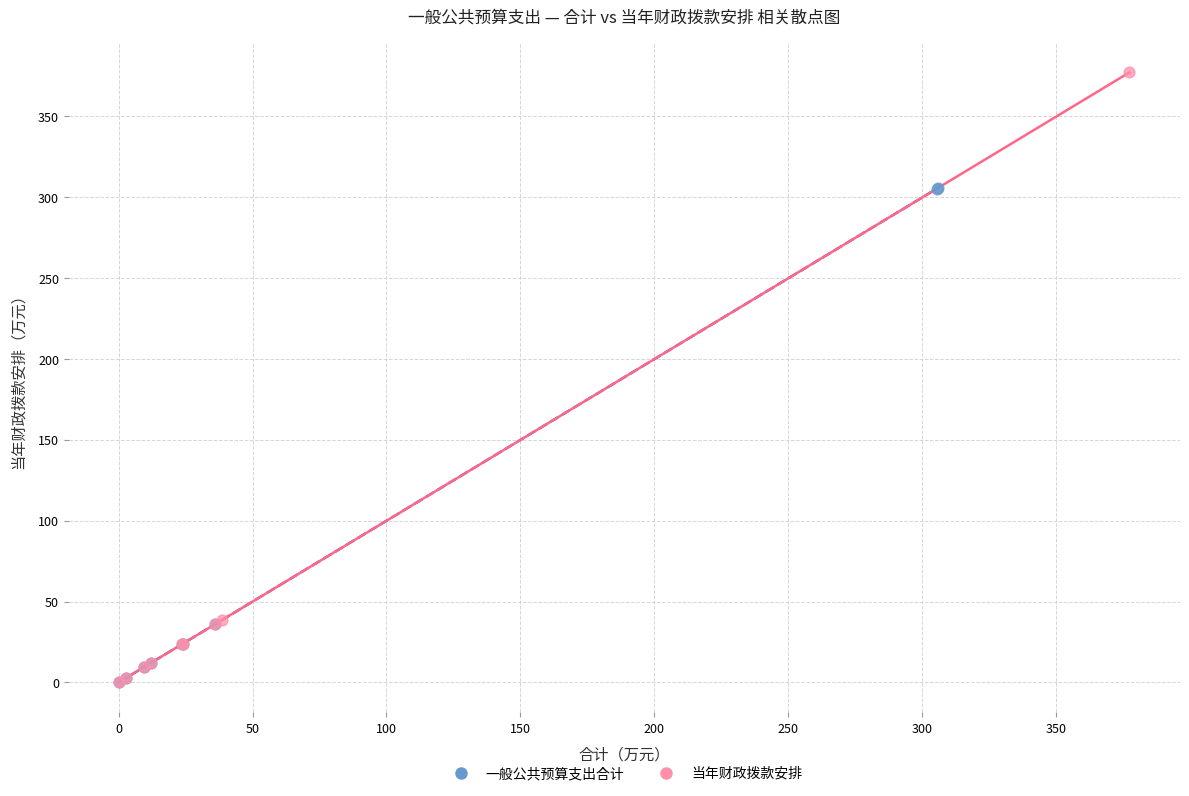

Which series has the widest spread of Y values?

当年财政拨款安排